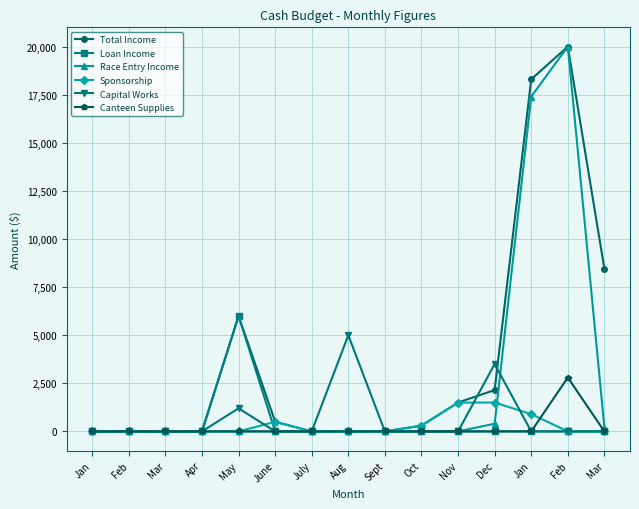

What is the maximum value shown in the chart?

20000